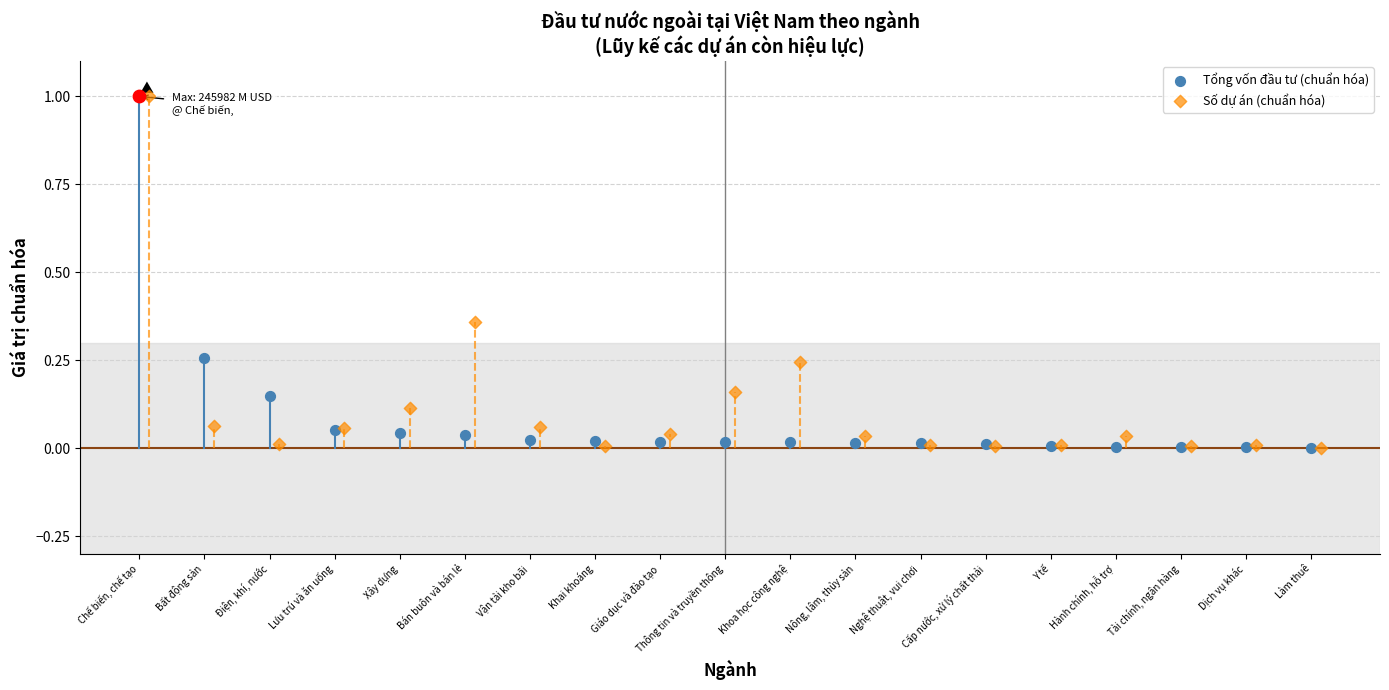

At which category is the sum across all series the highest?

Chế biến, chế tạo